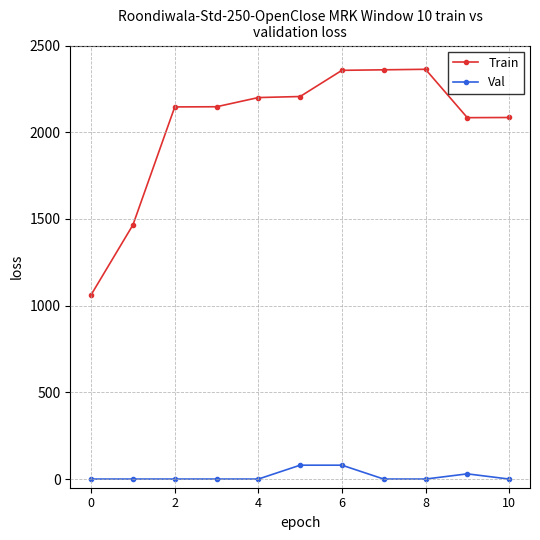

What is the average value of the Val series?

17